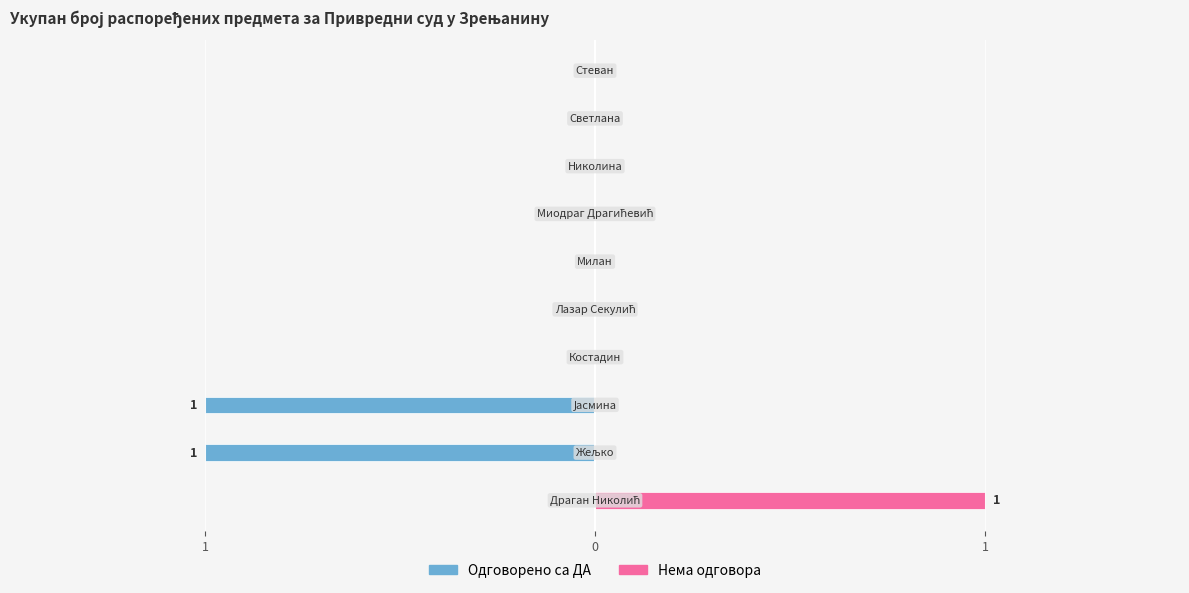

List the series in order of their overall mean, lowest first.

Одговорено са ДА, Нема одговора